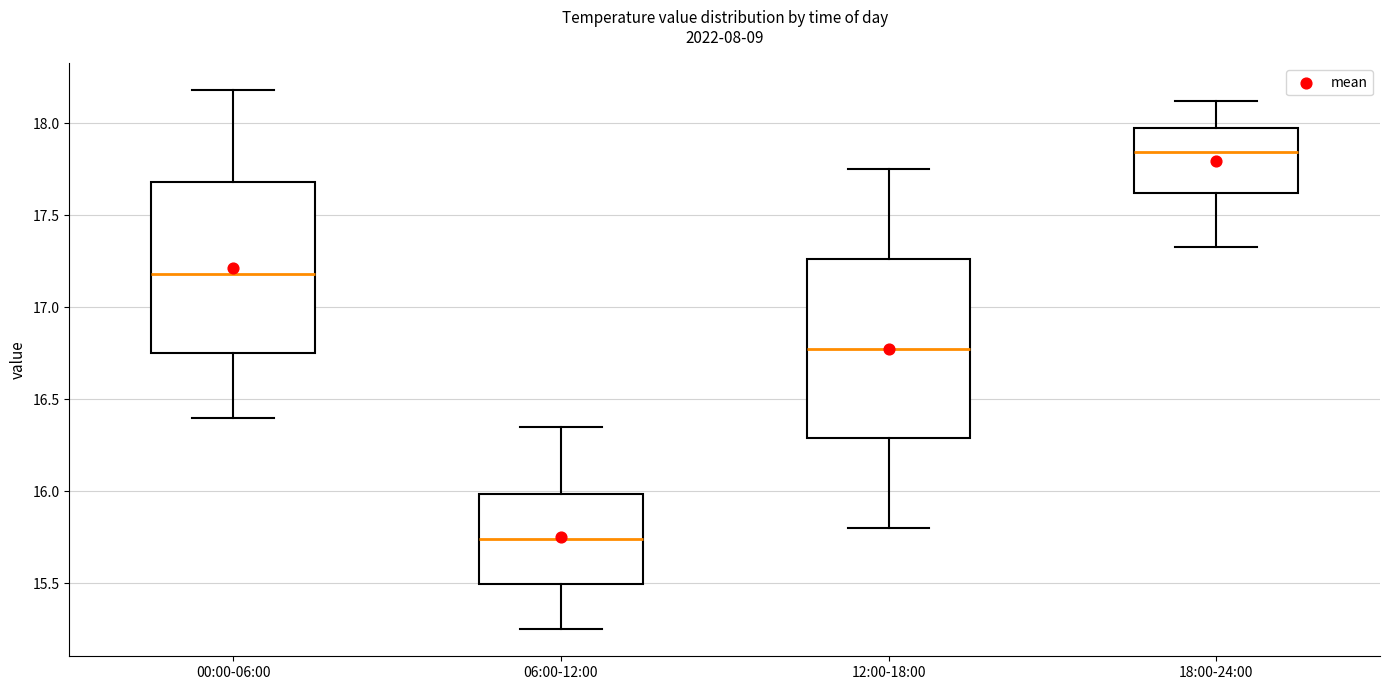

Reading left to right, read every box against the y-axis: the position of its median line, the range the box covers, and the ends of its whiskers. The values are not printed on the chart, so give them approximately, as read against the axis.

00:00-06:00: median 17.20, box 16.75 to 17.70, whiskers 16.40 to 18.20
06:00-12:00: median 15.75, box 15.50 to 16.00, whiskers 15.25 to 16.35
12:00-18:00: median 16.80, box 16.30 to 17.25, whiskers 15.80 to 17.75
18:00-24:00: median 17.85, box 17.60 to 18.00, whiskers 17.35 to 18.10